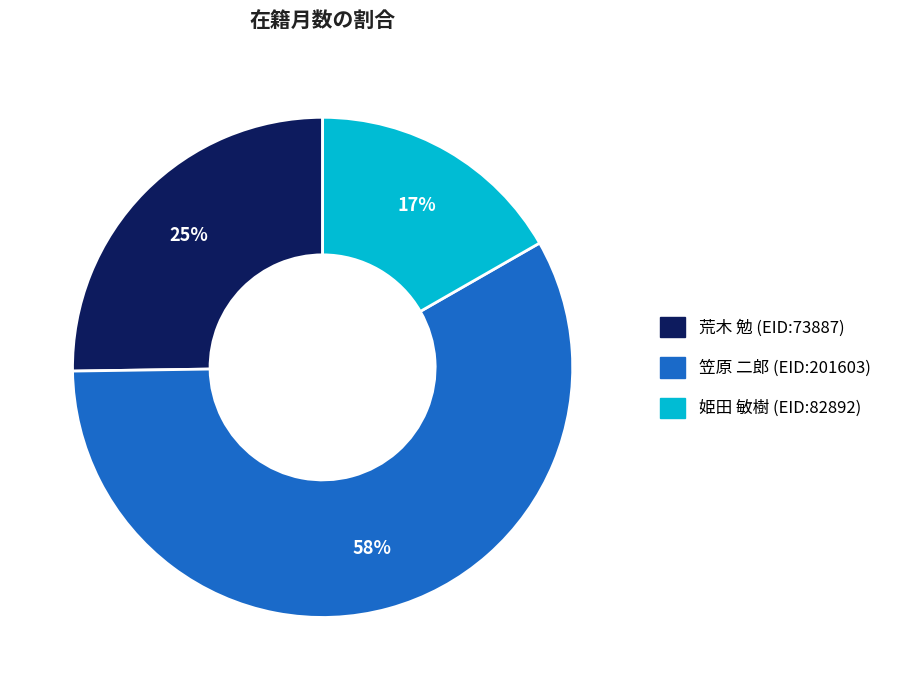

What percentage is the 姫田 敏樹 (EID:82892) slice, to the nearest percent?

17%